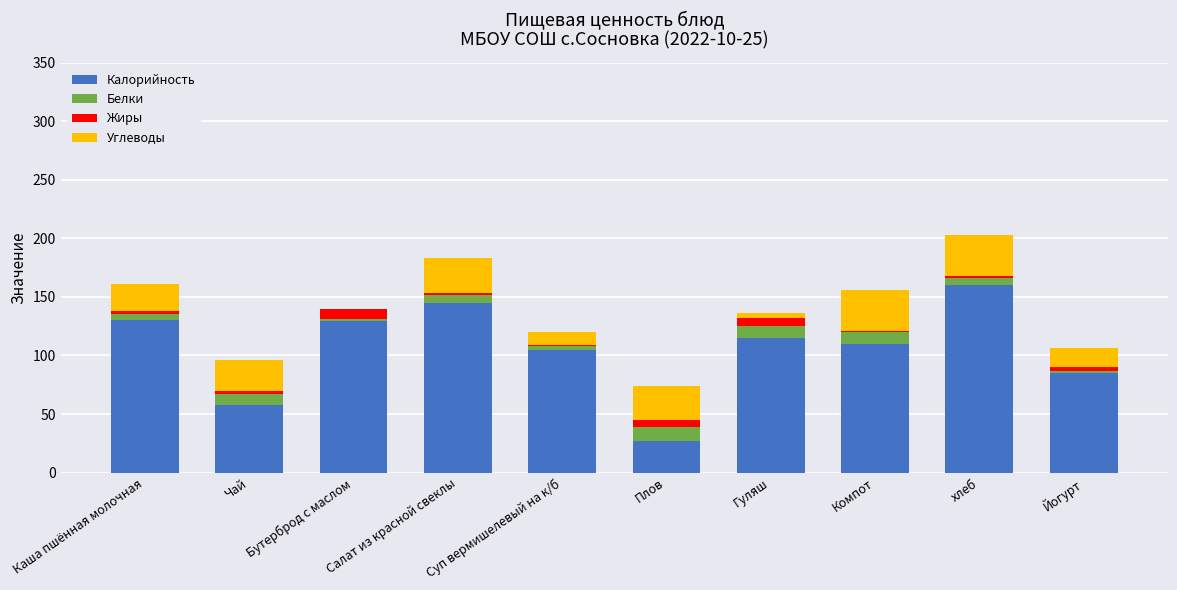

What is the sum of all Калорийность values?

1064